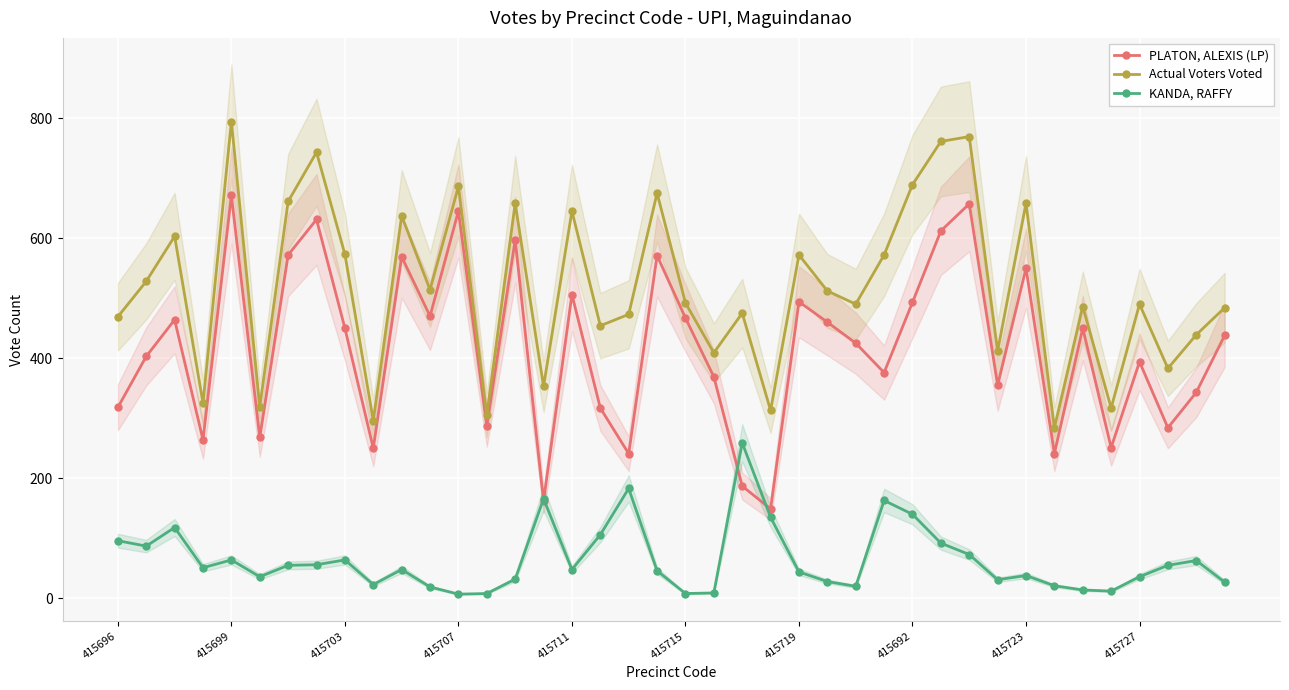

True or false: PLATON, ALEXIS (LP) has more than 0 points higher than both neighbors.

True